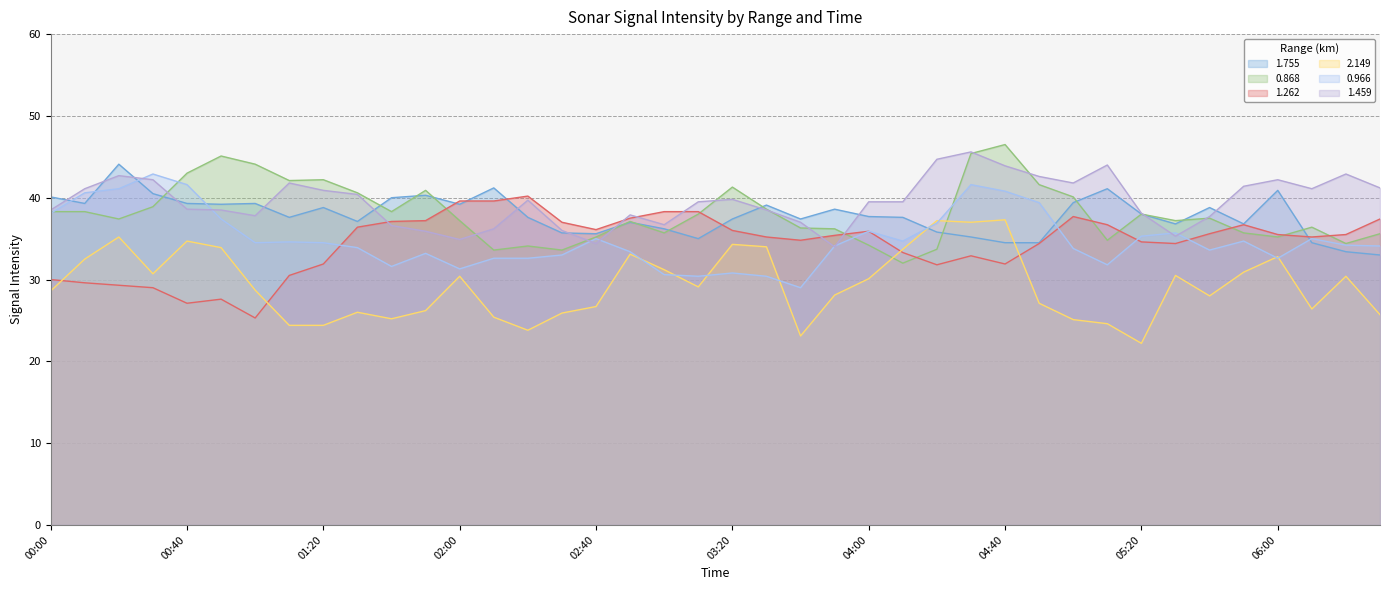

How many lines are shown in the chart?

6